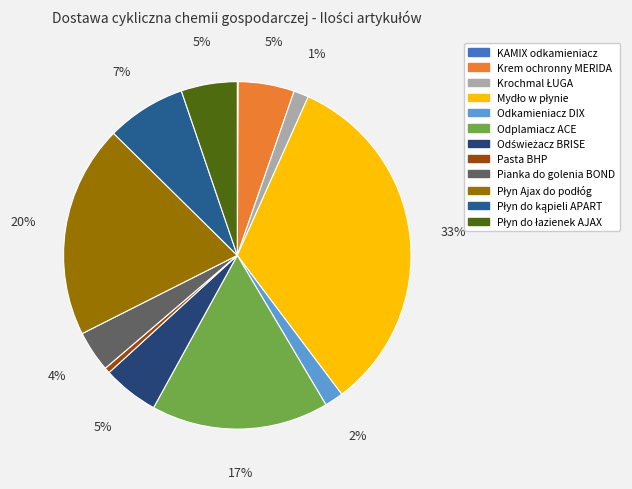

Count the number of slices in the pie.

12